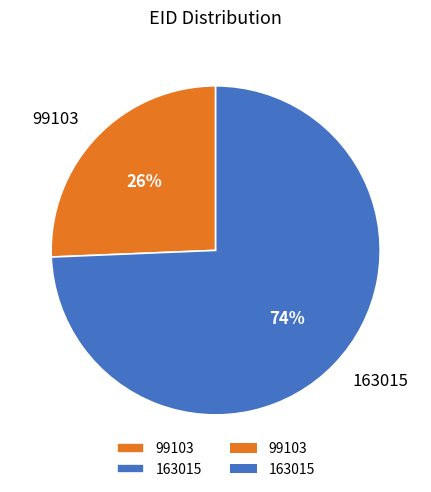

How many segments does this pie chart have?

2